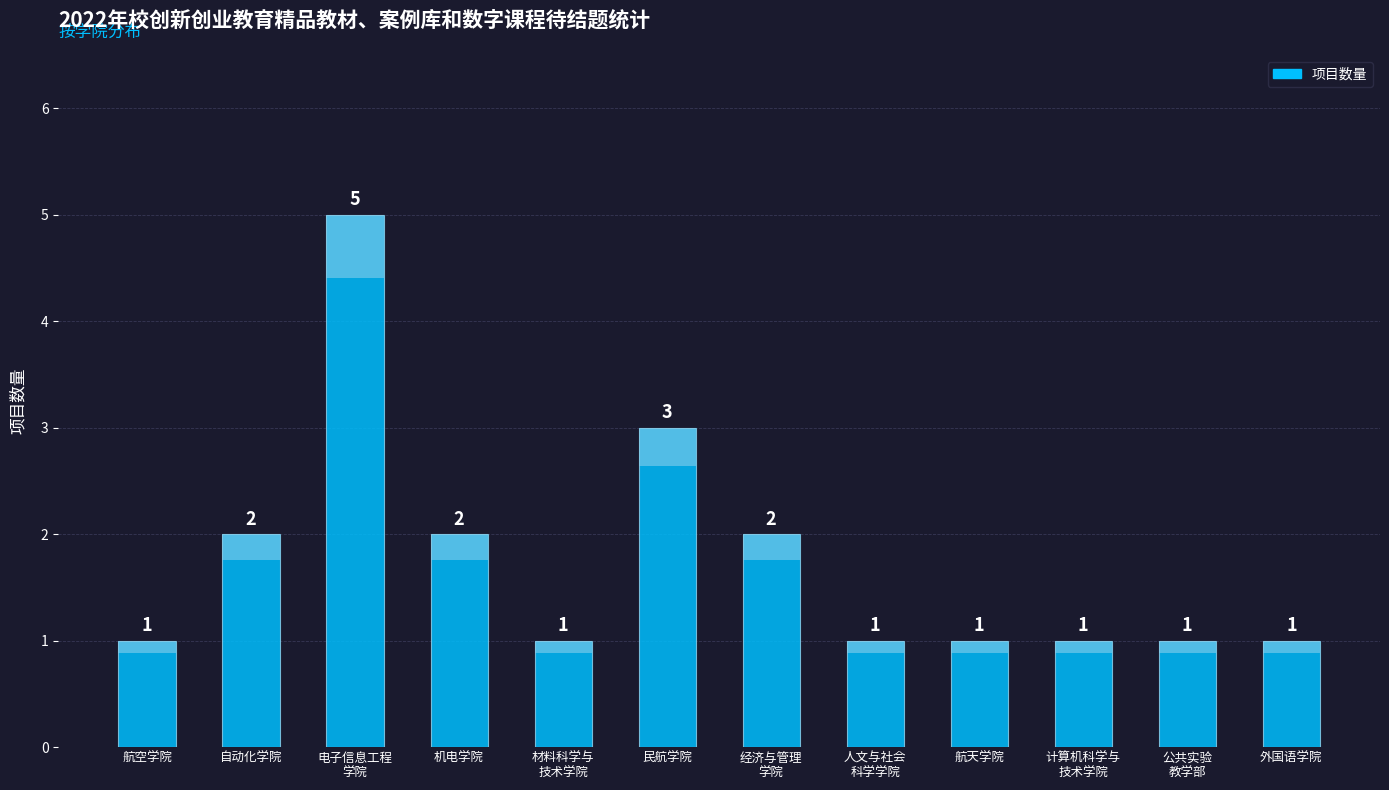

Read the value at 自动化学院.

2